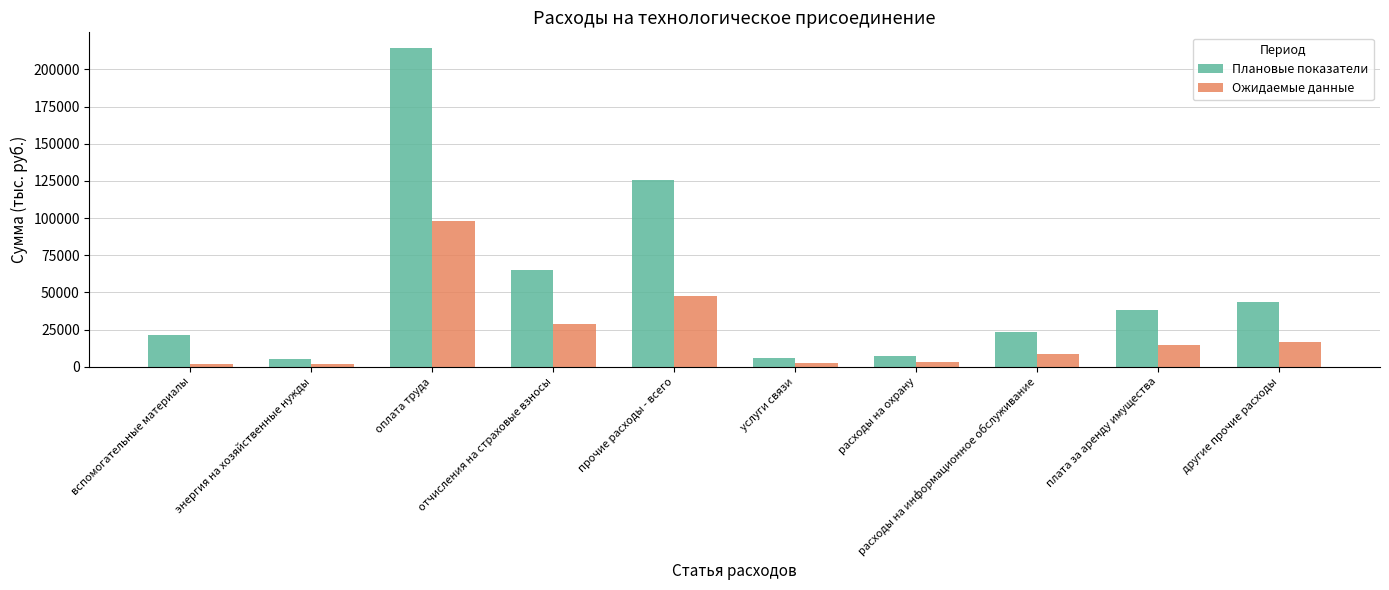

Count the number of data series in this chart.

2